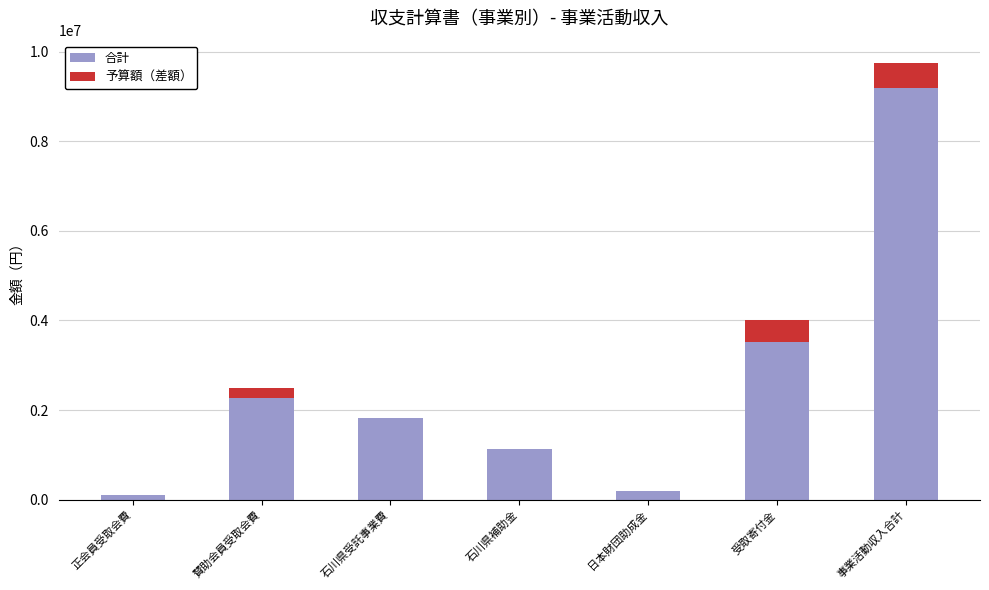

At which label is 合計 closest to 4643956?

受取寄付金